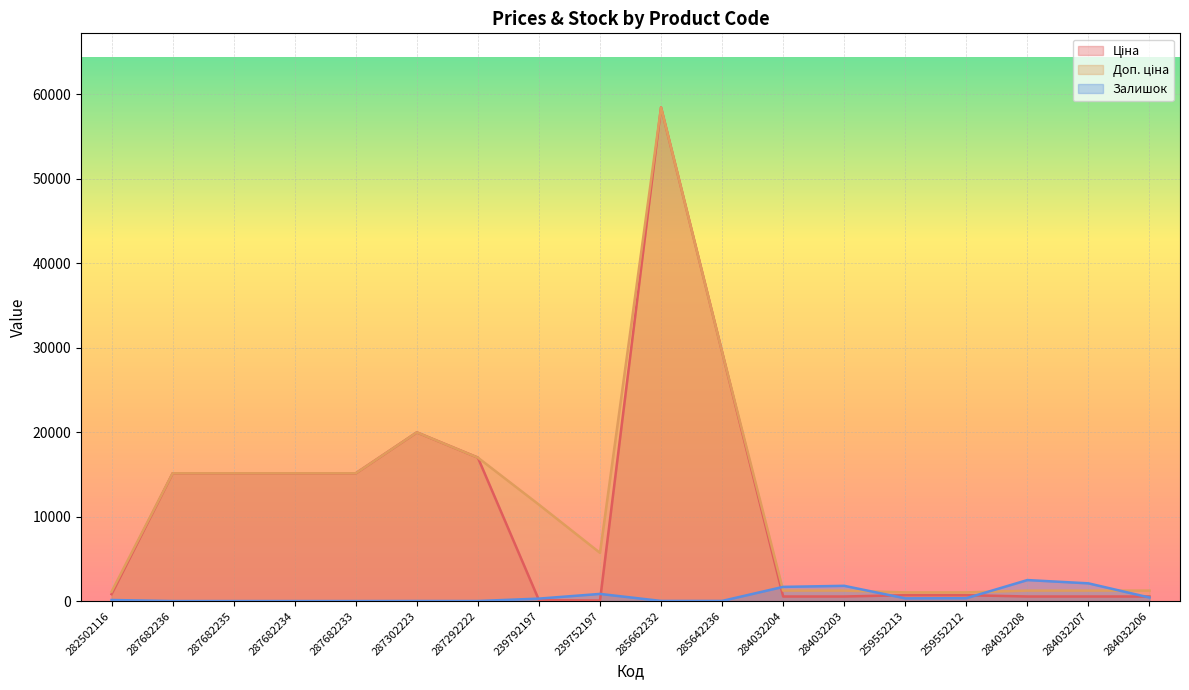

What is the label of the 9th point from the left?

239752197